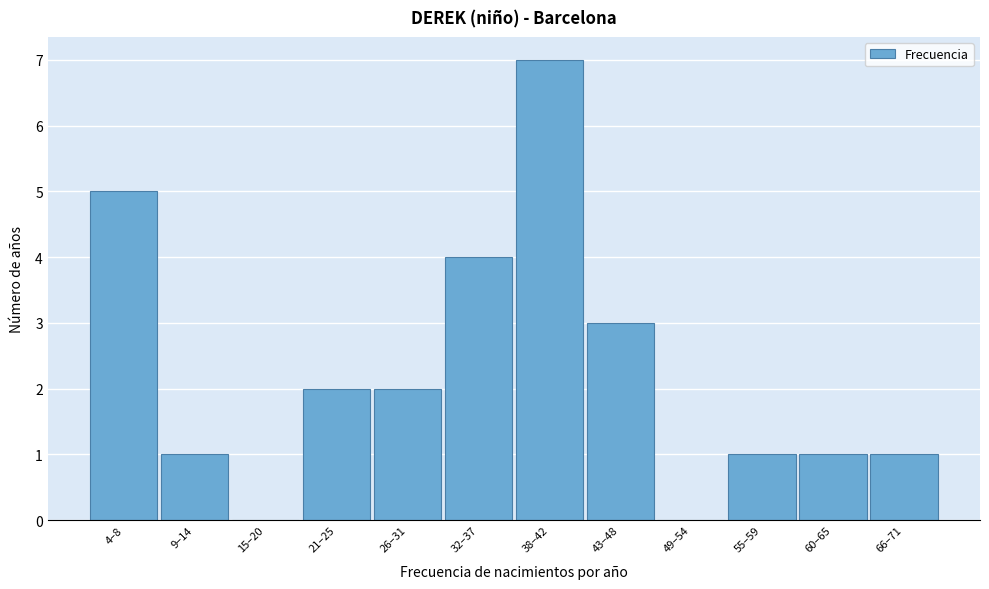

Reading left to right, transcribe all the data shown in this chart.

4–8=5	9–14=1	15–20=0	21–25=2	26–31=2	32–37=4	38–42=7	43–48=3	49–54=0	55–59=1	60–65=1	66–71=1